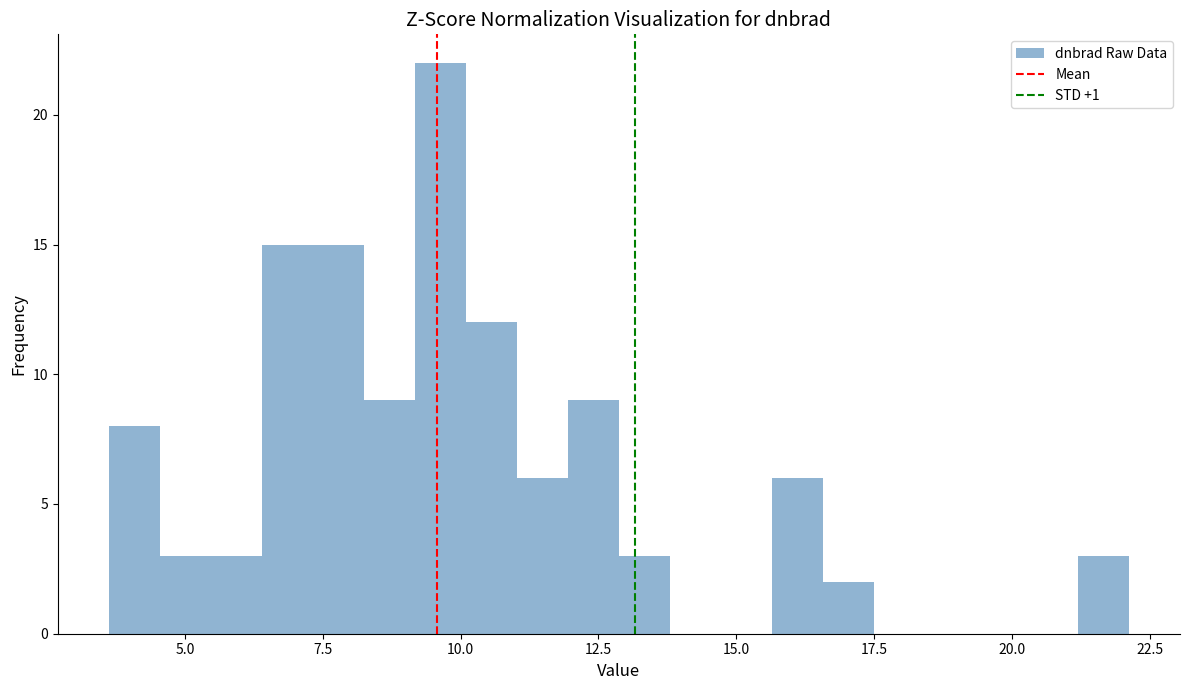

Around what value on the x-axis is the tallest bar? Give the approximate position of its centre, as read against the axis.

9.5